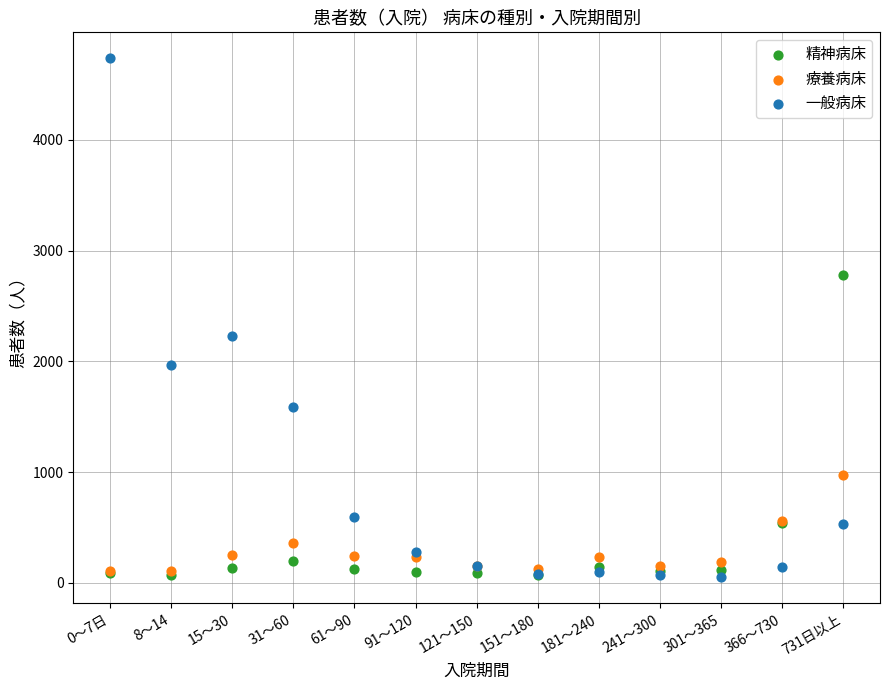

What are all the series names shown in the legend?

精神病床, 療養病床, 一般病床